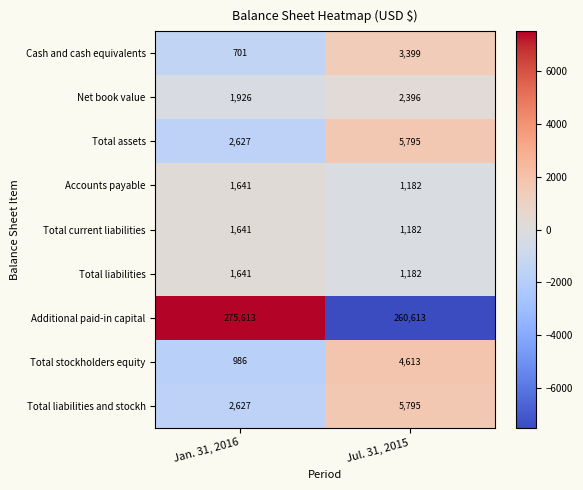

What is the maximum value shown in the chart?

275613